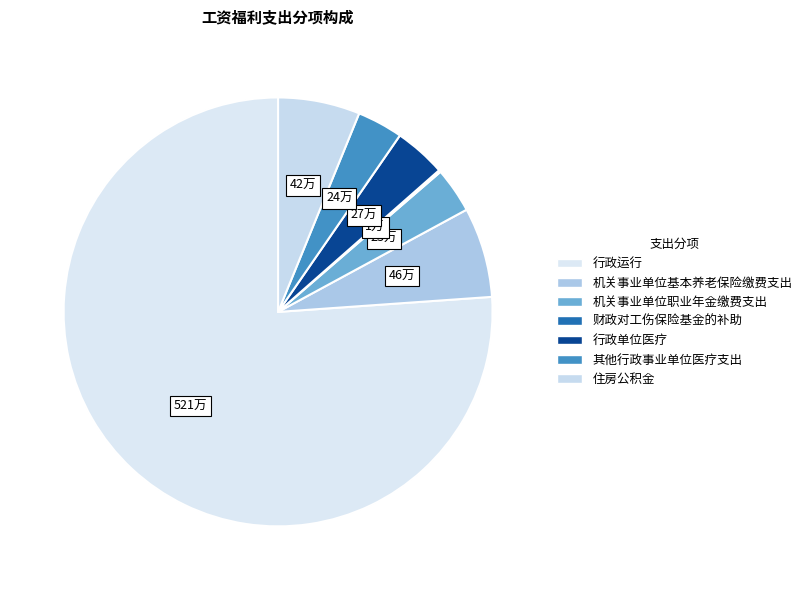

Which category has the biggest portion of the pie?

行政运行